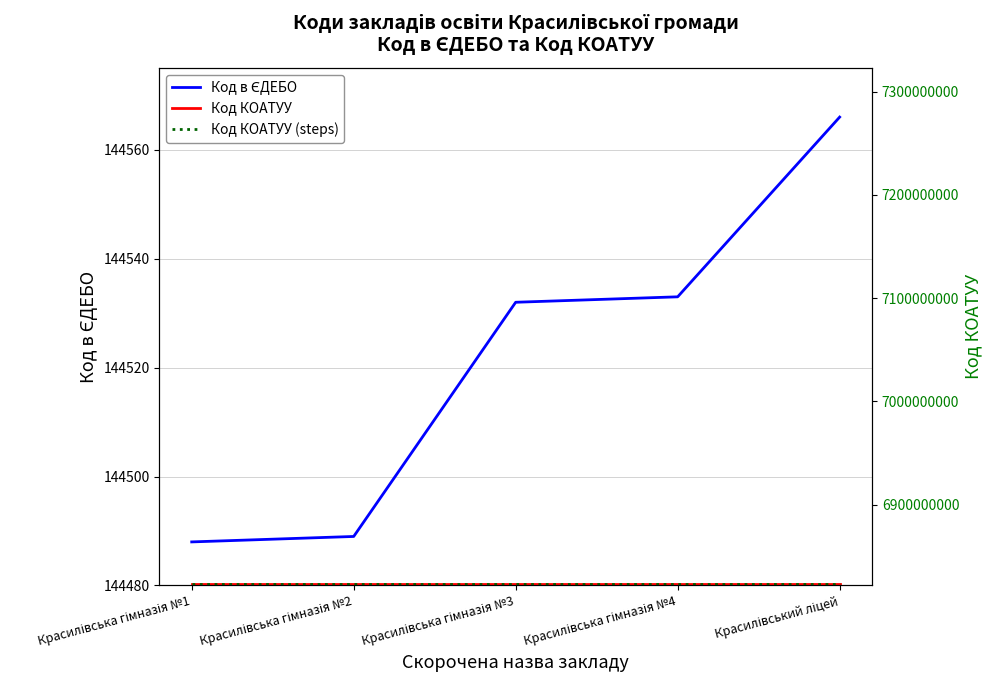

What are all the series names shown in the legend?

Код в ЄДЕБО, Код КОАТУУ, Код КОАТУУ (steps)